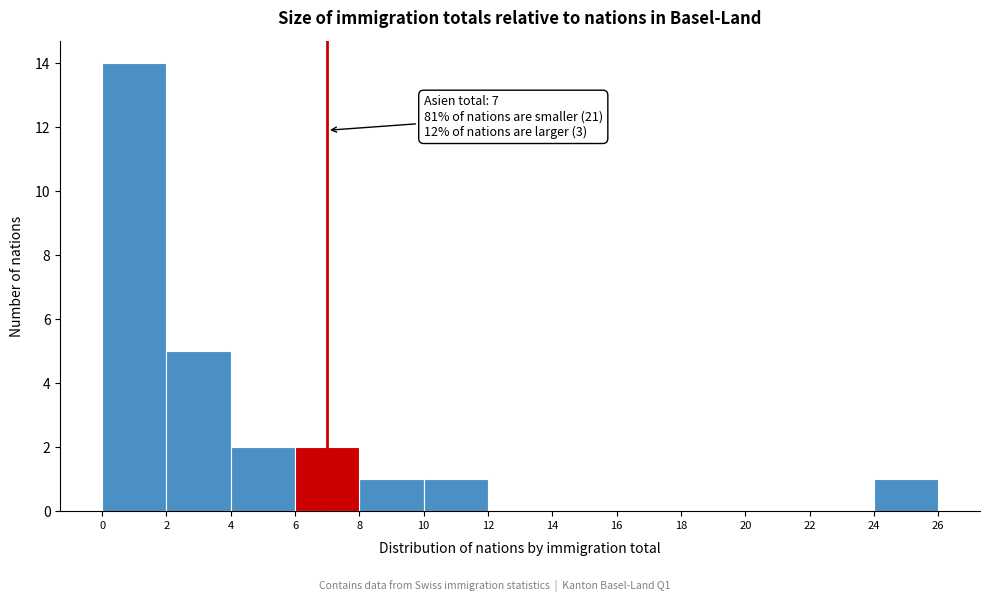

Which range on the x-axis has the tallest bar?

0 to 2